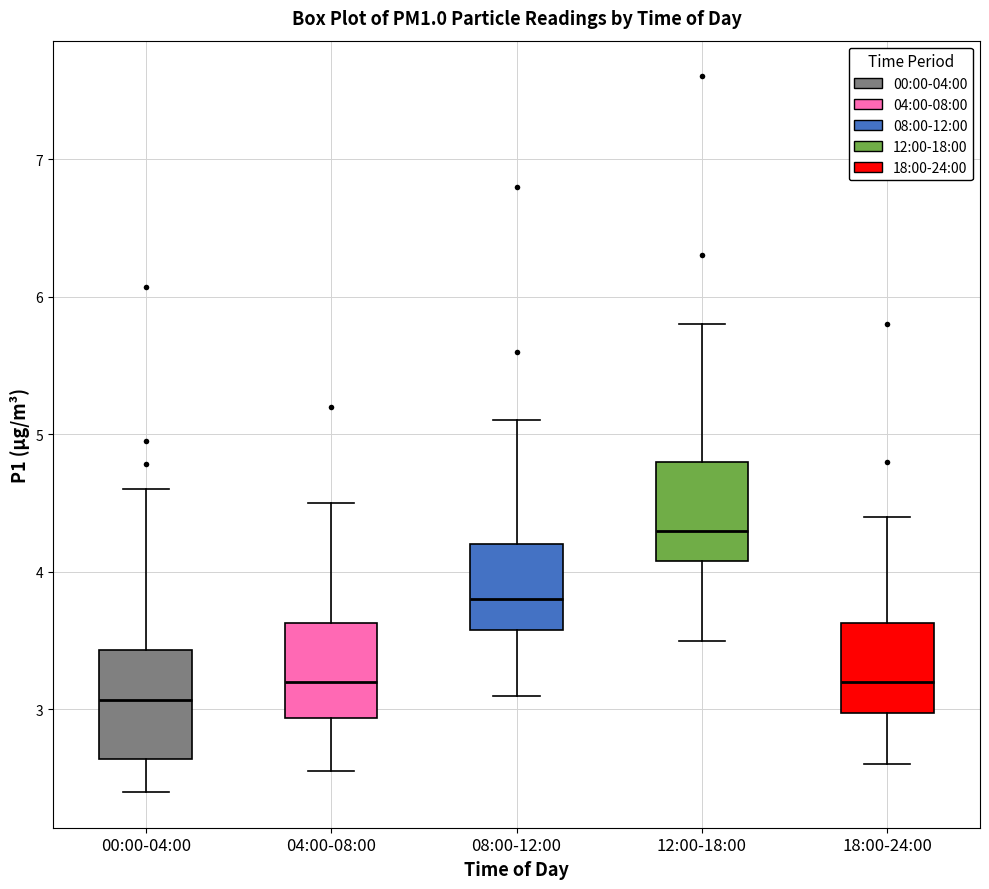

Reading left to right, transcribe this box plot: for each box, give where its median line is, the range the box spans, and where its two whiskers end, as read against the y-axis. The values are not printed on the chart, so give them approximately, as read against the axis.

00:00-04:00: median 3.1, box 2.6 to 3.4, whiskers 2.4 to 4.6
04:00-08:00: median 3.2, box 2.9 to 3.6, whiskers 2.6 to 4.5
08:00-12:00: median 3.8, box 3.6 to 4.2, whiskers 3.1 to 5.1
12:00-18:00: median 4.3, box 4.1 to 4.8, whiskers 3.5 to 5.8
18:00-24:00: median 3.2, box 3.0 to 3.6, whiskers 2.6 to 4.4